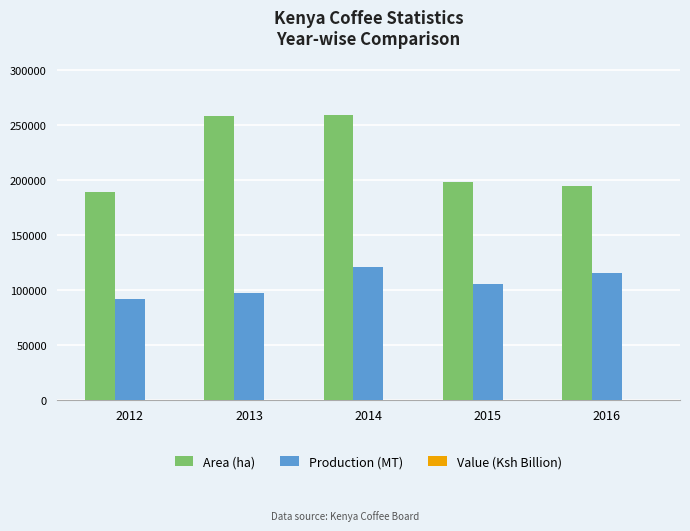

How many groups of bars are there?

5